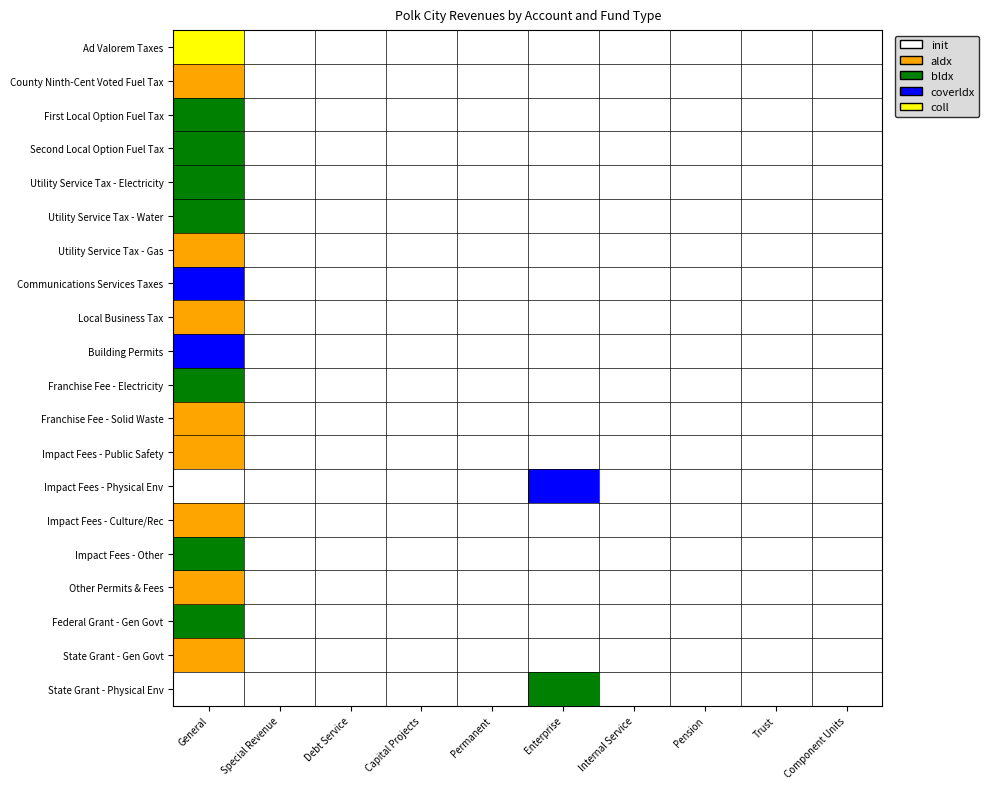

Between Trust and Special Revenue, which is larger?

Trust